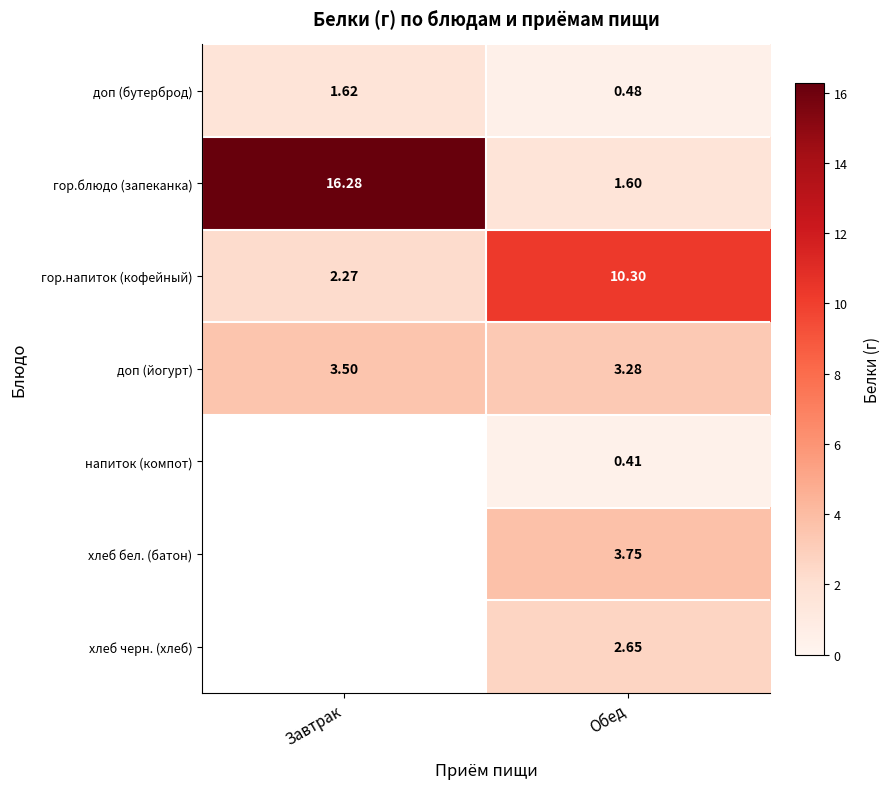

Which has a higher value, Обед or Завтрак?

Завтрак